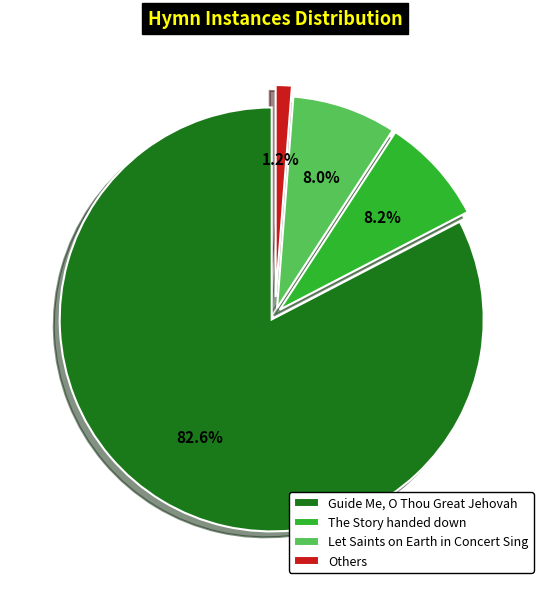

Which slice represents more than half of the pie?

Guide Me, O Thou Great Jehovah